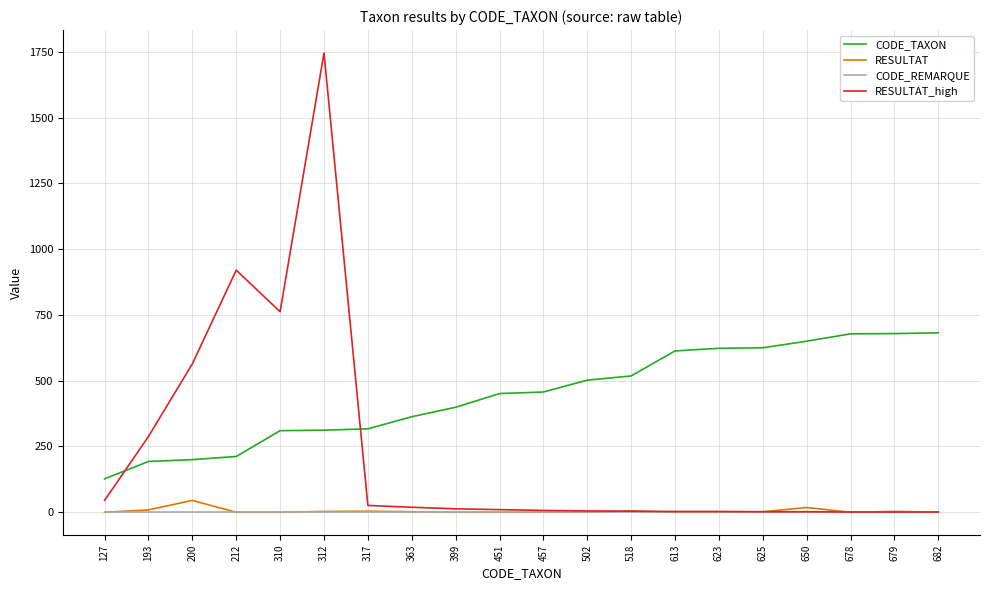

At which label does RESULTAT first exceed 1?

193